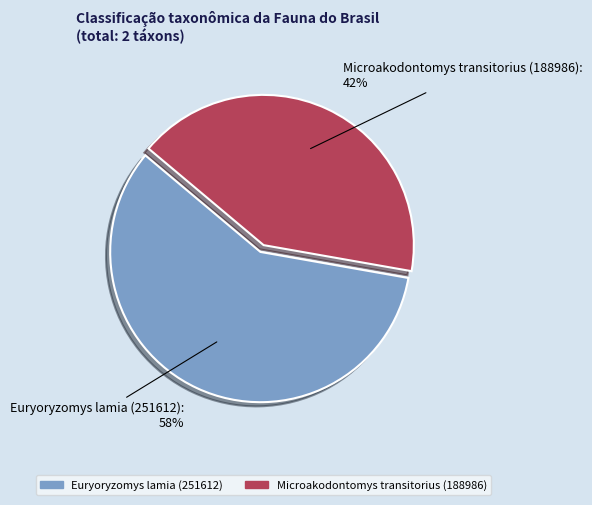

To the nearest percent, what portion does Euryoryzomys lamia (251612) represent?

58%